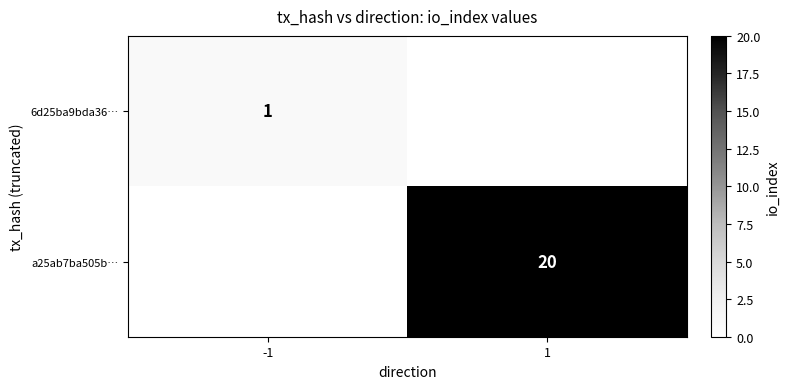

The value of 6d25ba9bda36… at -1 is 2. True or false?

False